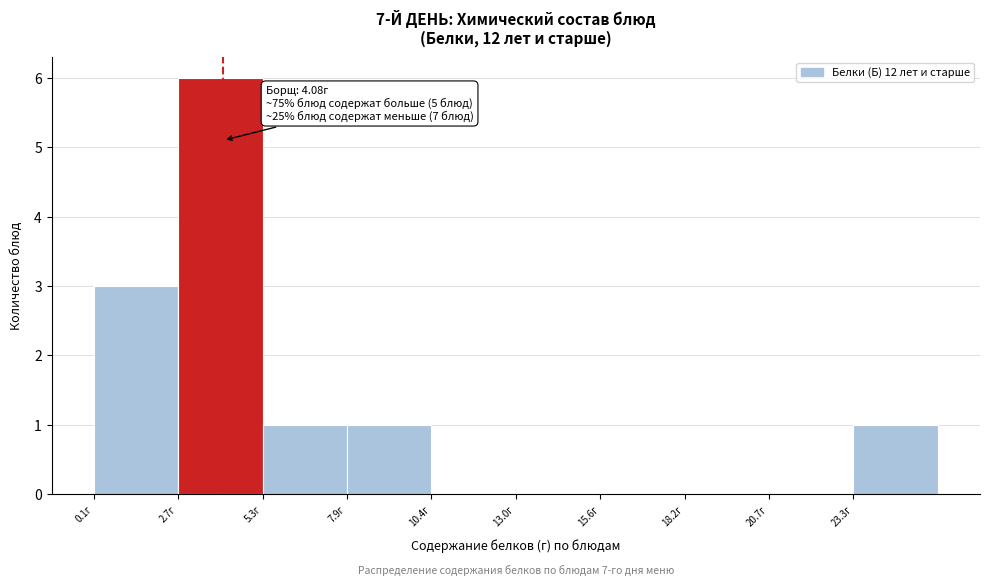

Which range on the x-axis has the tallest bar?

2.5 to 5.5